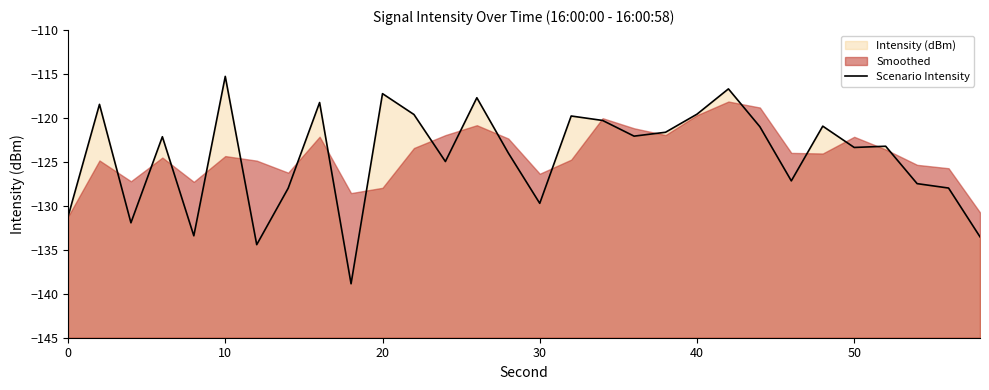

How many points are higher than both their immediate neighbors (excluding endpoints)?

10